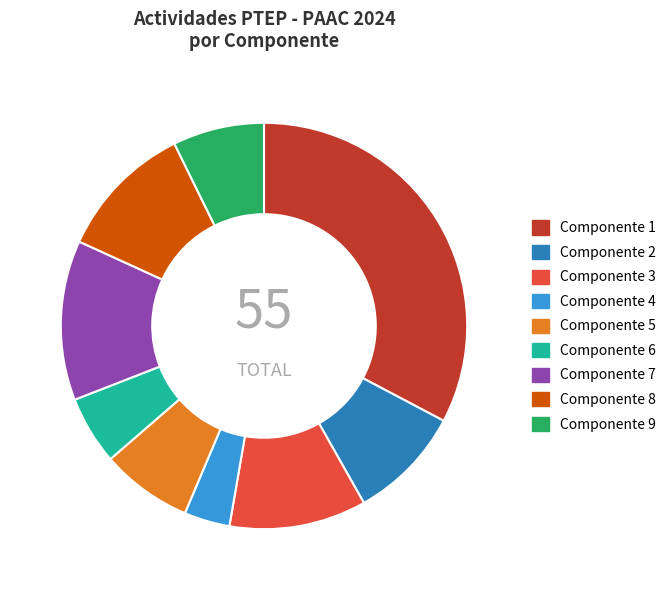

True or false: Componente 1 accounts for 33% of the total.

True